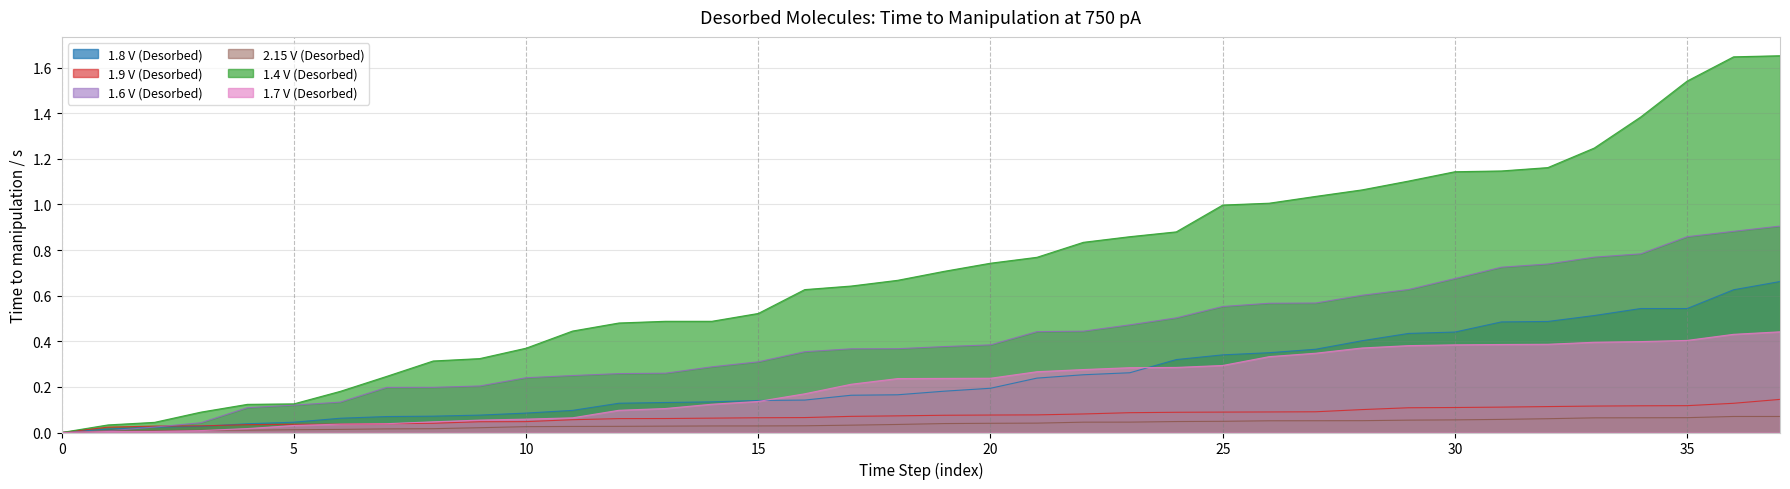

Between 9 and 22, which is larger?

22